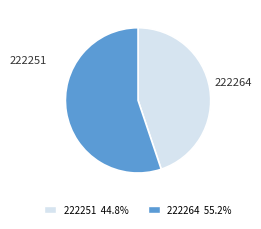

Which category has the biggest portion of the pie?

222264